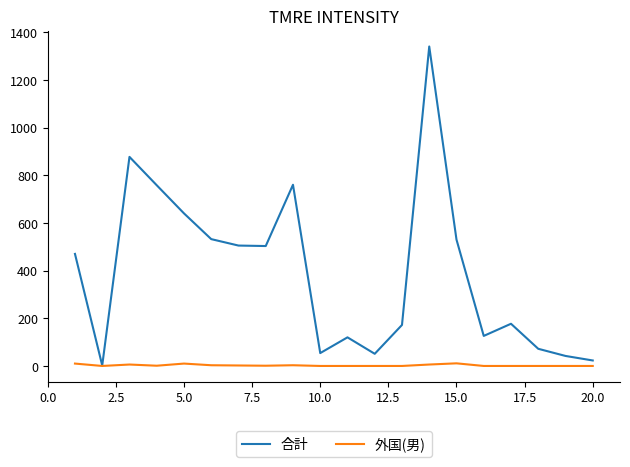

At how many categories does at least one series exceed 365?

10